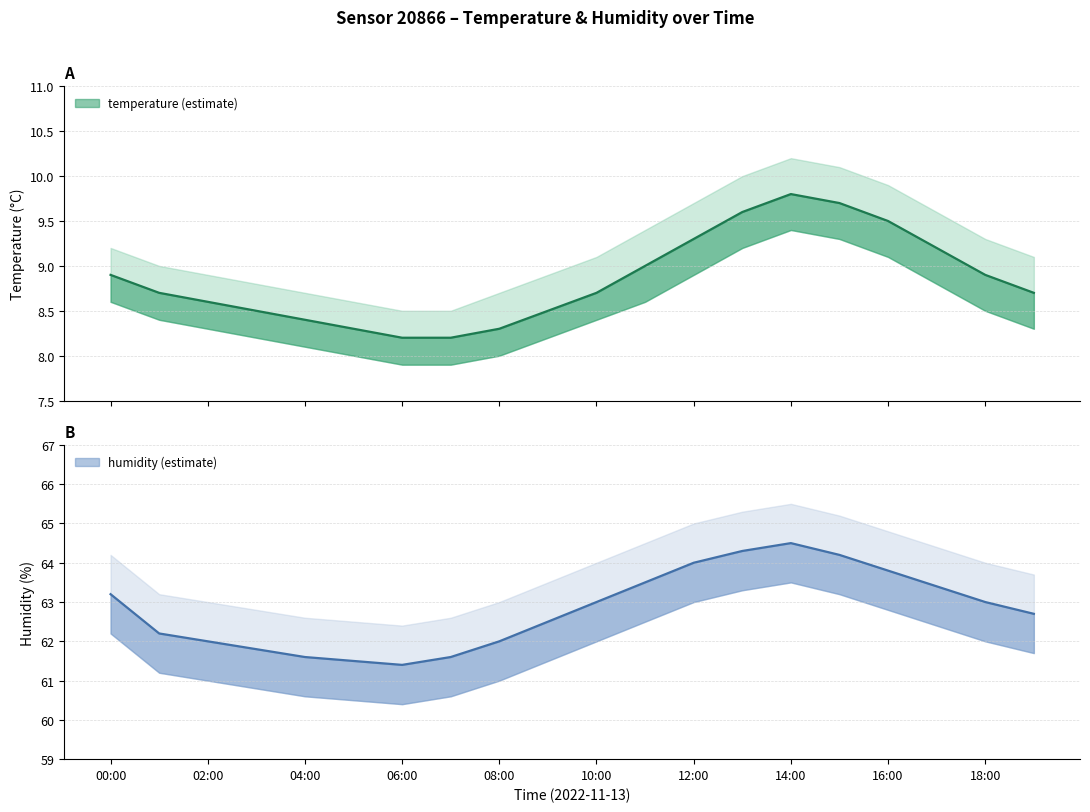

What is the approximate value of temp_lower at 16:00?

9.1